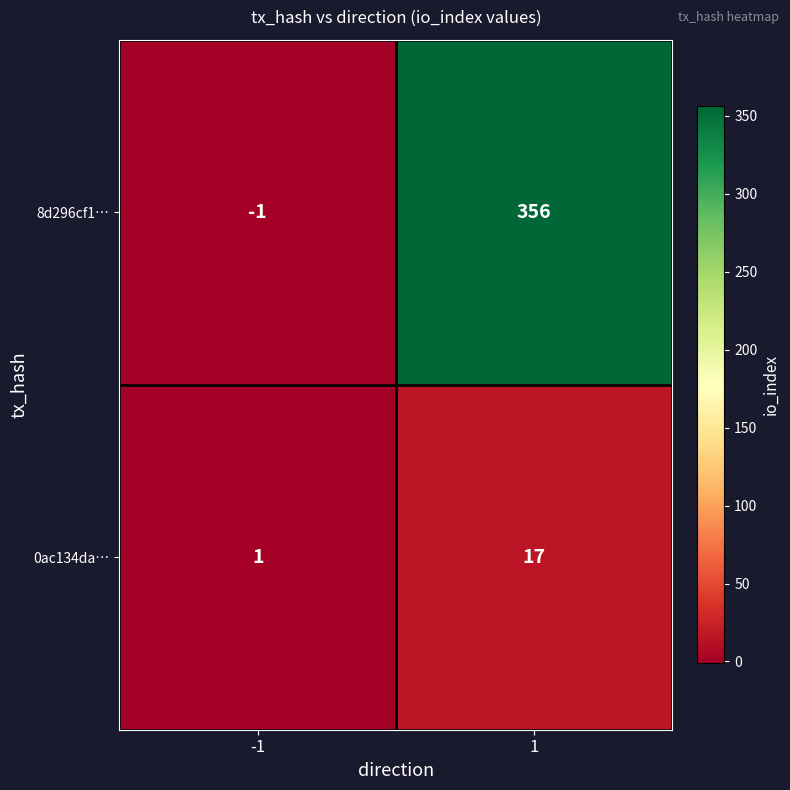

Rank the series by their maximum value, from lowest to highest.

0ac134da…, 8d296cf1…